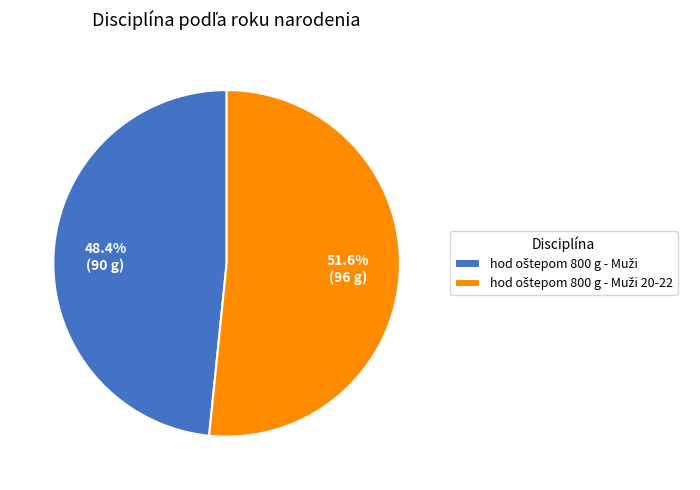

Does any single category account for the majority?

Yes